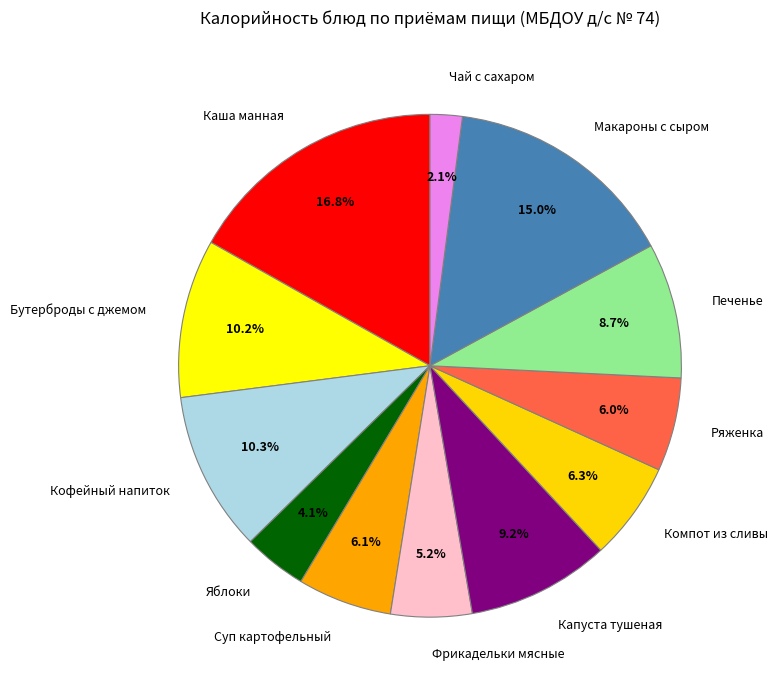

Does Ряженка represent more than half of the total?

No